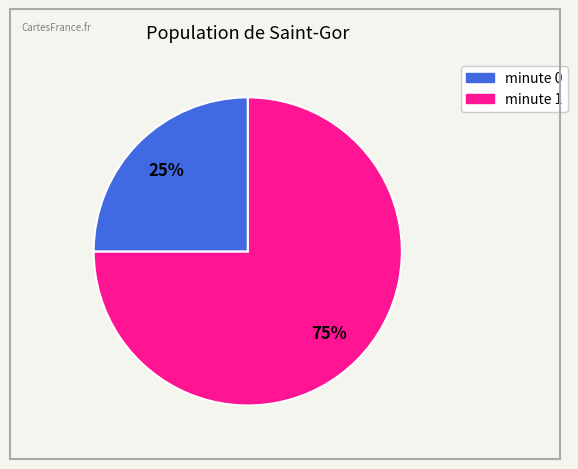

Is the sum of minute 1 and minute 0 greater than half?

Yes